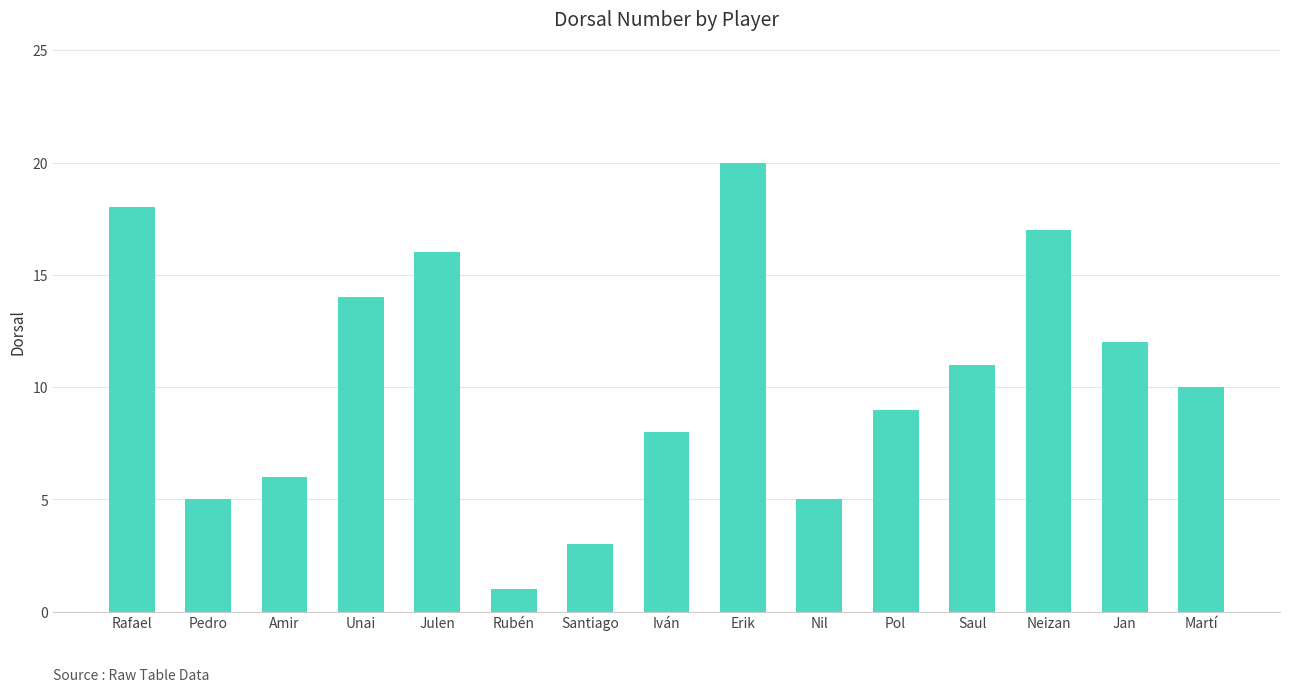

Is it true that the value at Erik is 20?

True